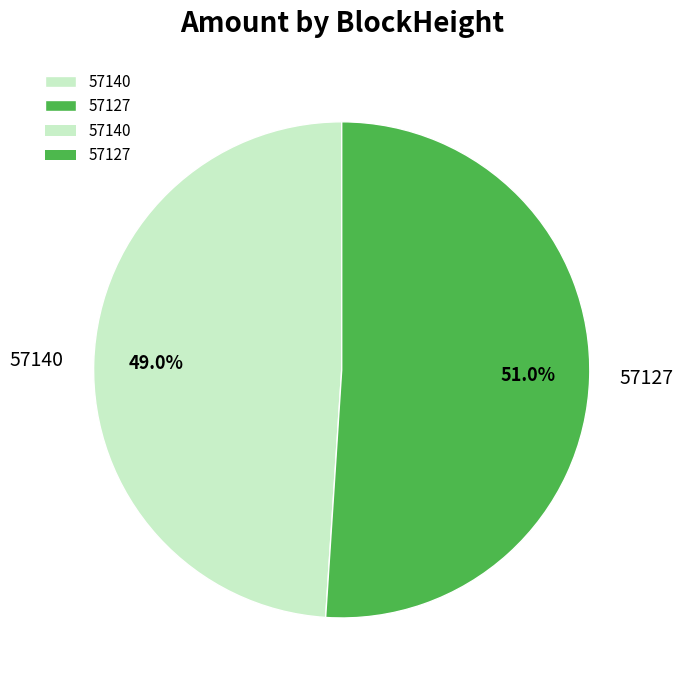

What percentage is the 57127 slice, to the nearest percent?

51%